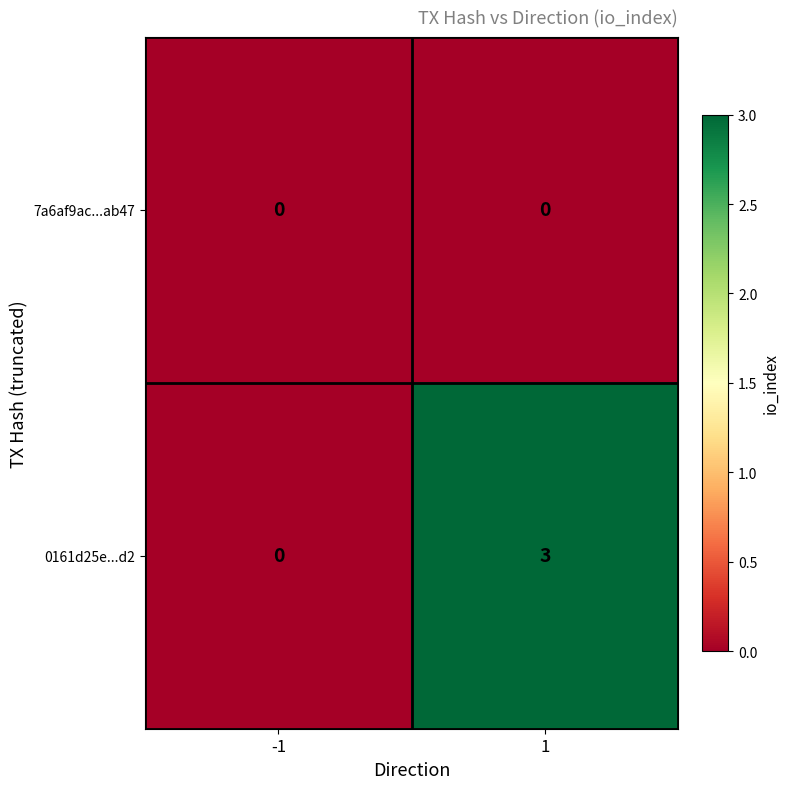

Which category has the highest value across all series?

1